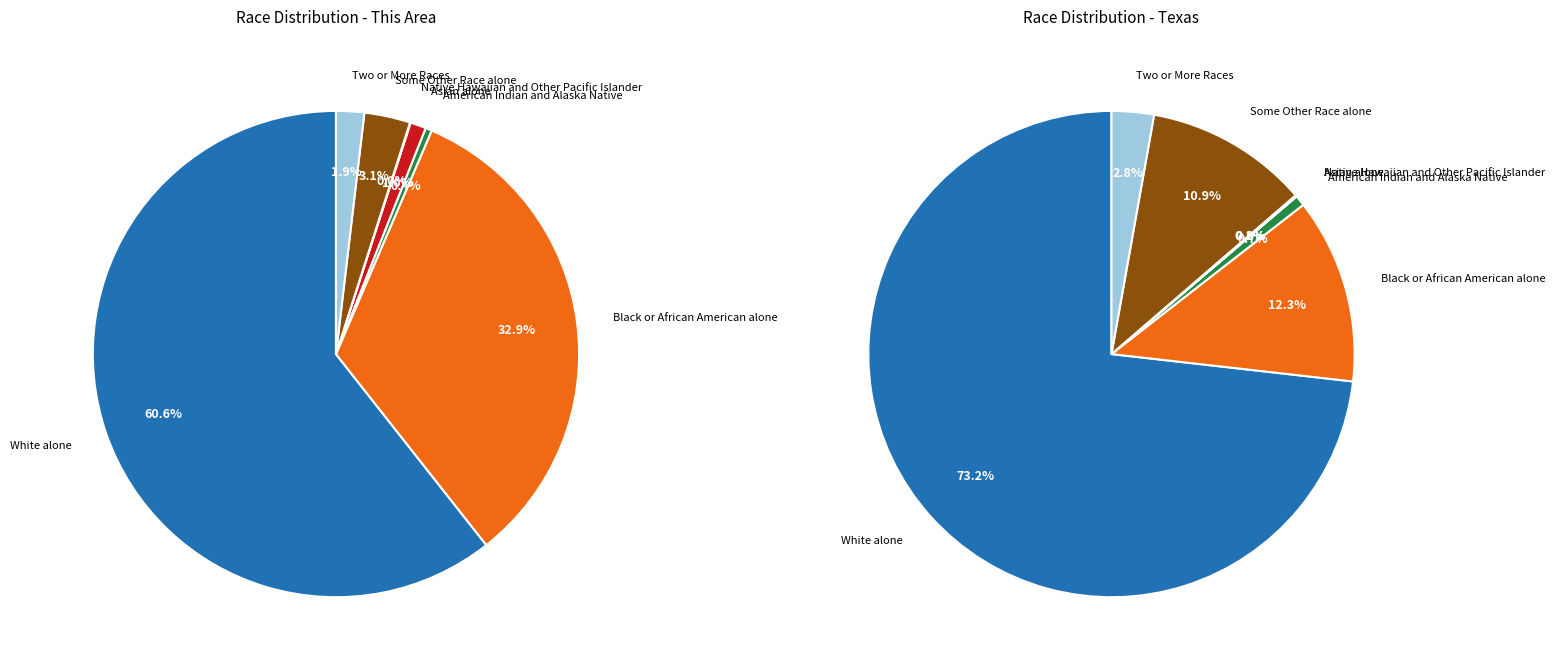

Rank the categories by value from highest to lowest.

White alone, Black or African American alone, Some Other Race alone, Two or More Races, Asian alone, American Indian and Alaska Native, Native Hawaiian and Other Pacific Islander